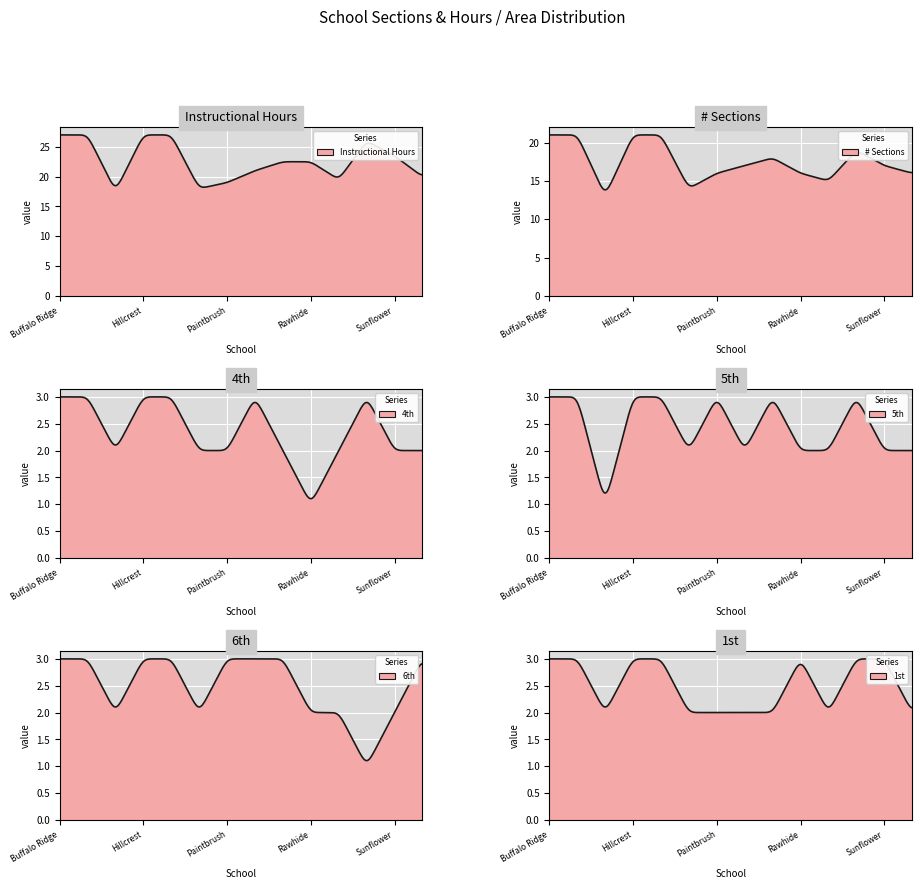

True or false: # Sections and 5th intersect in this chart.

False